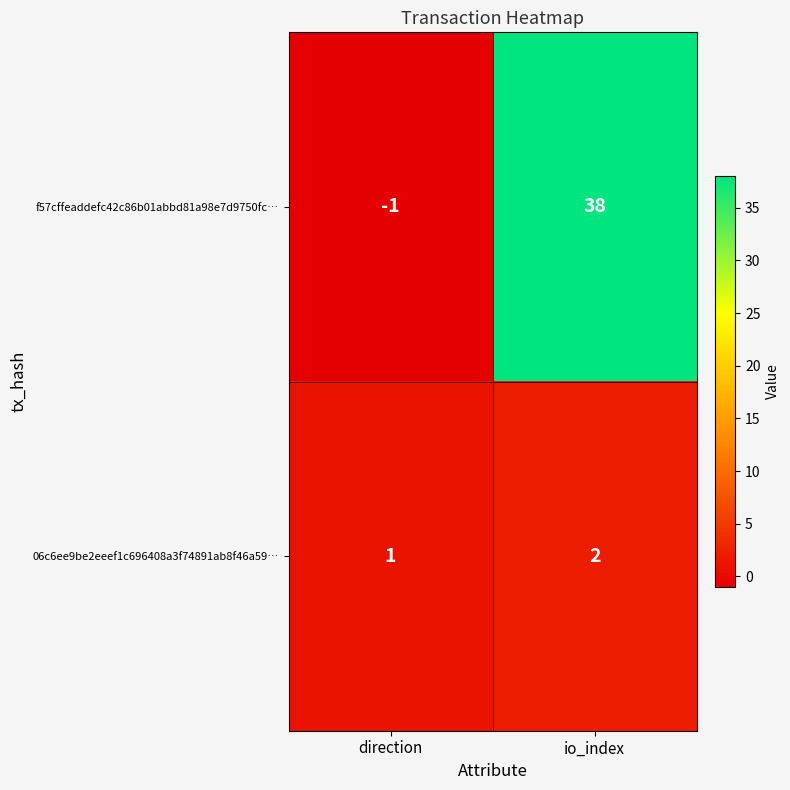

Rank the series at direction from highest to lowest value.

06c6ee9be2eeef1c696408a3f74891ab8f46a59…, f57cffeaddefc42c86b01abbd81a98e7d9750fc…